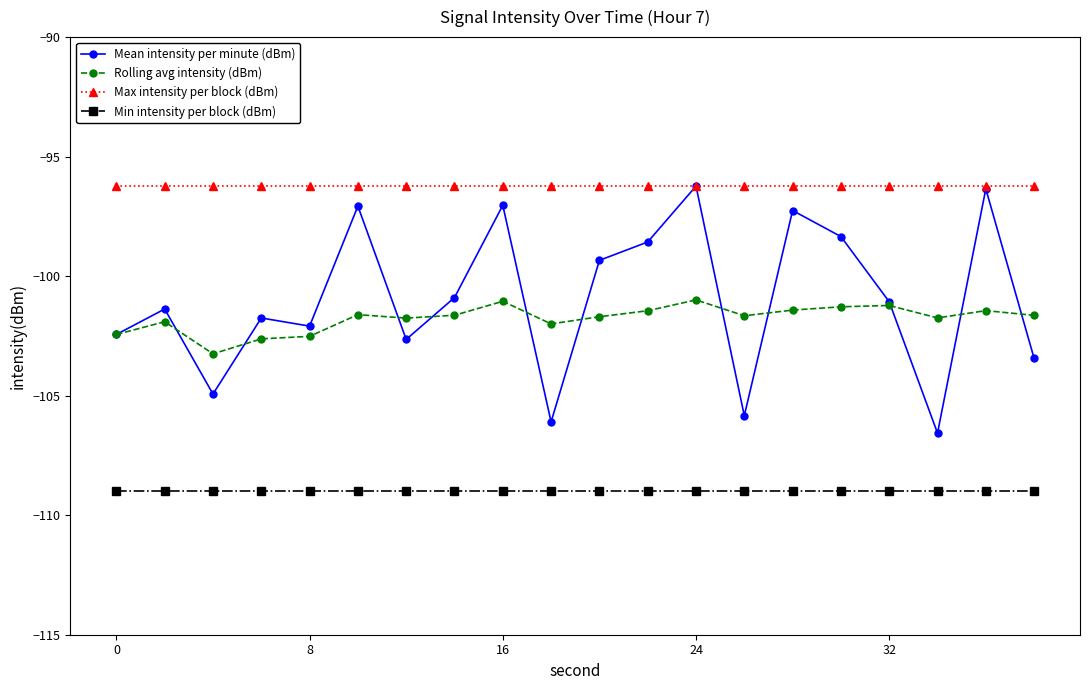

What is the average value of the Mean intensity per minute (dBm) series?

-101.0